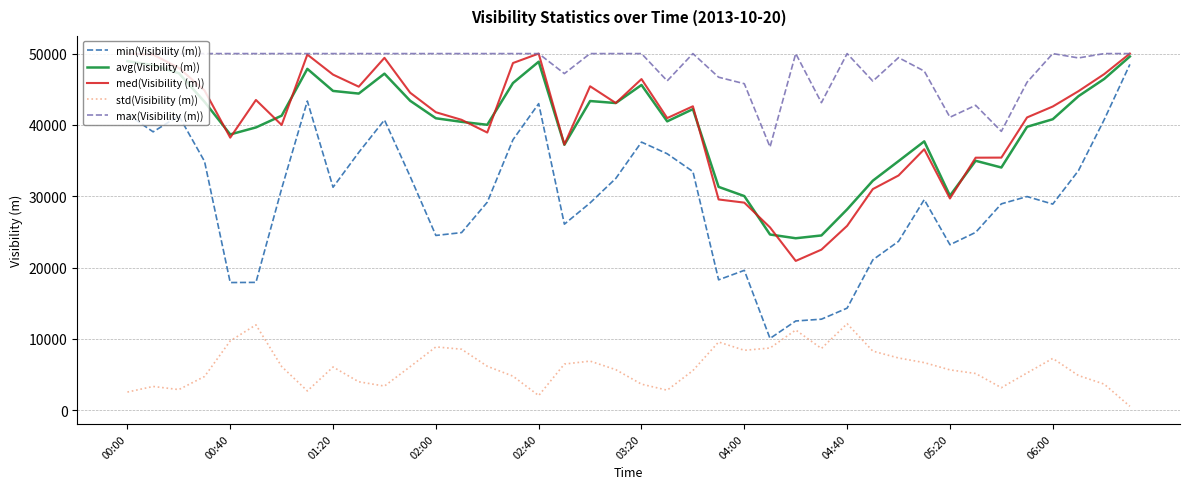

Which series has the largest total across all categories?

max(Visibility (m))